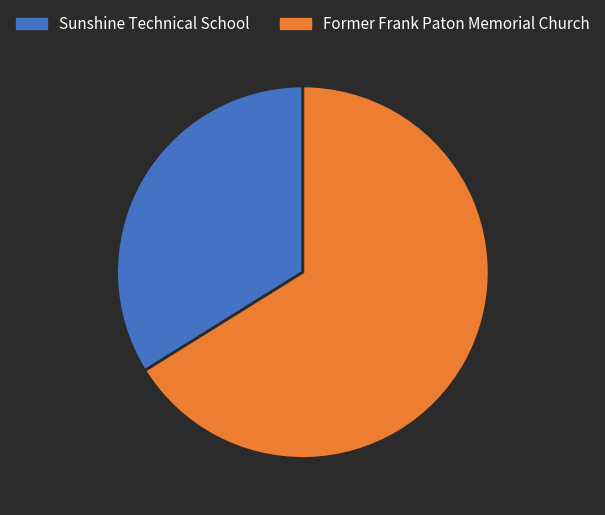

What is the ratio of the value at Former Frank Paton Memorial Church to the value at Sunshine Technical School?

2.0